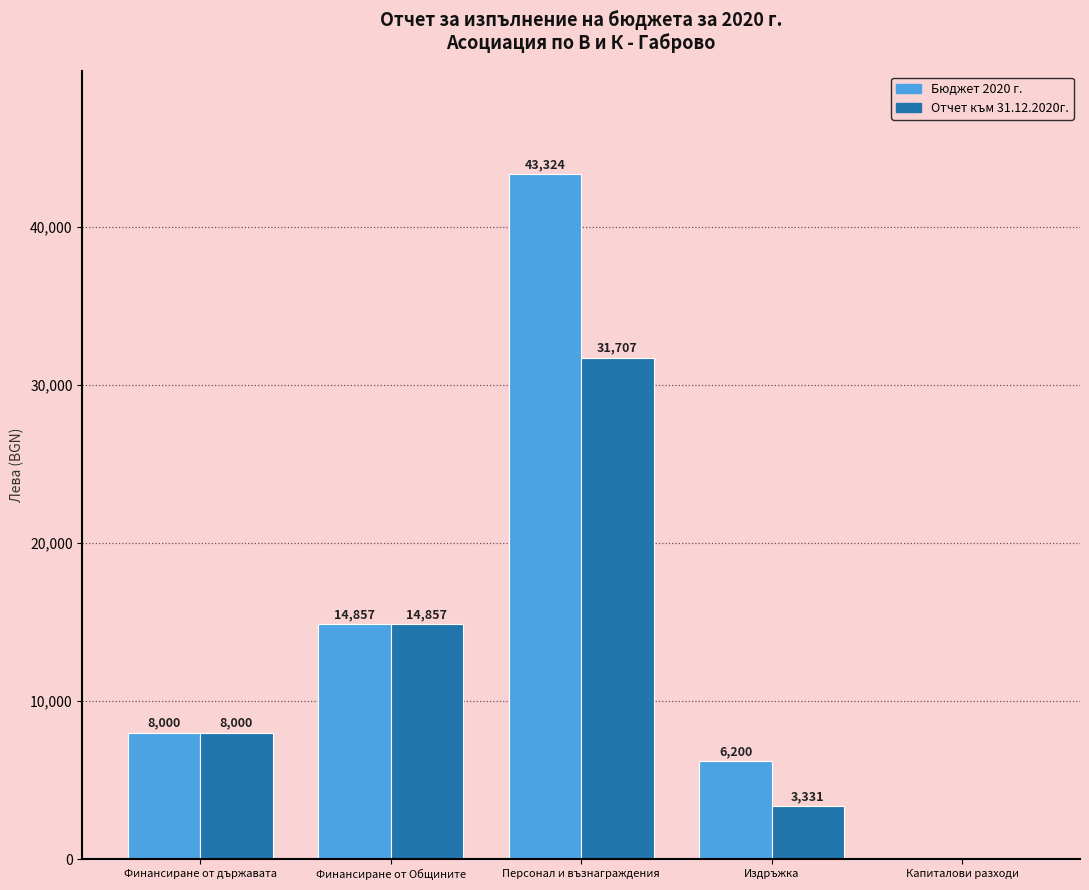

Between Финансиране от Общините and Персонал и възнаграждения, which series saw the biggest shift?

Бюджет 2020 г.